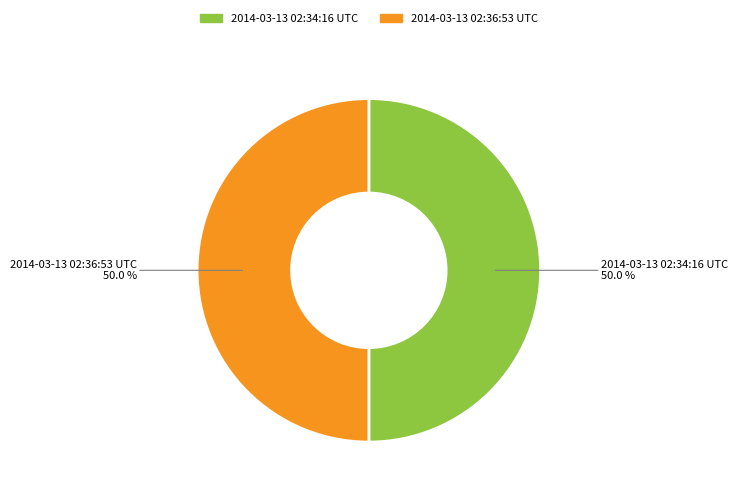

To the nearest percent, what is the combined percentage of 2014-03-13 02:36:53 UTC and 2014-03-13 02:34:16 UTC?

100%